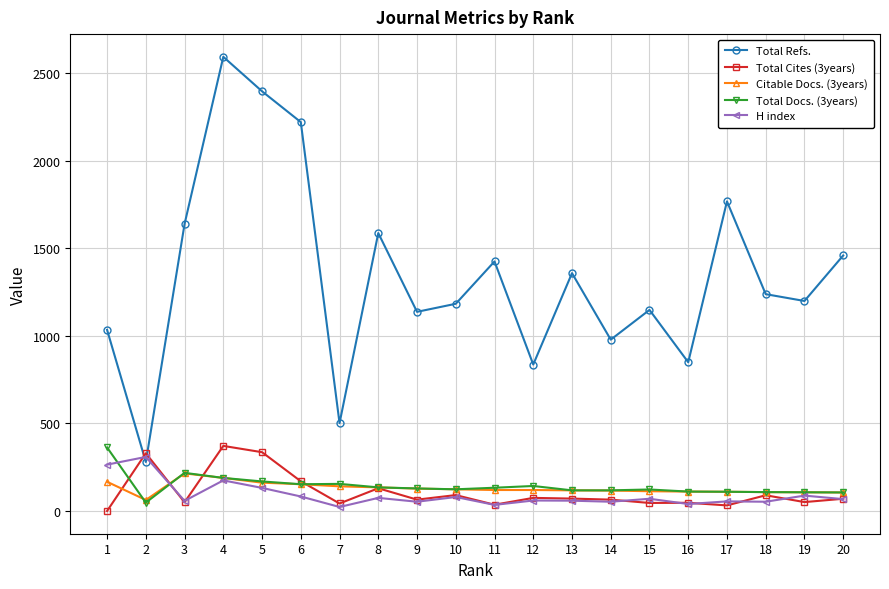

How many categories are shown in the chart?

20